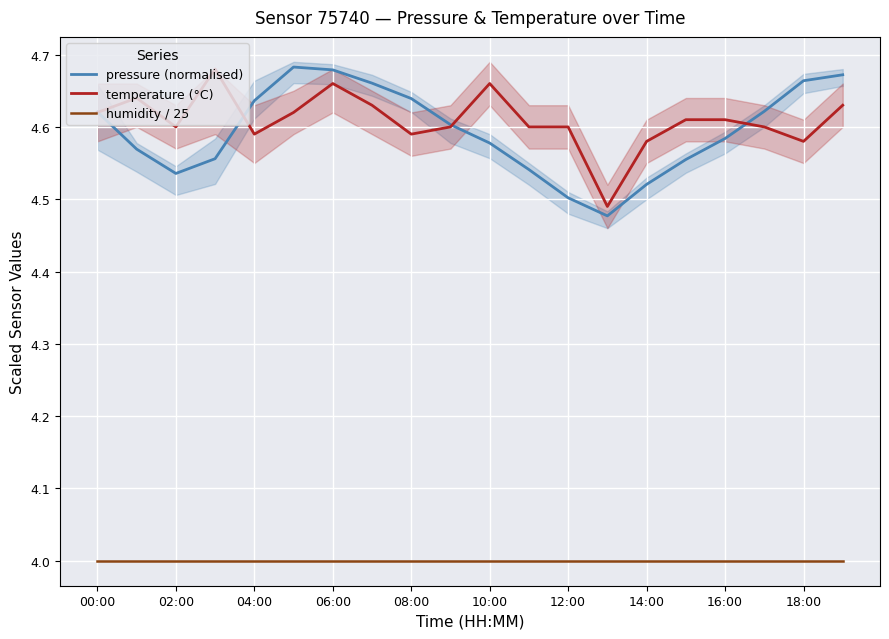

What is the maximum value for humidity / 25?

4.0